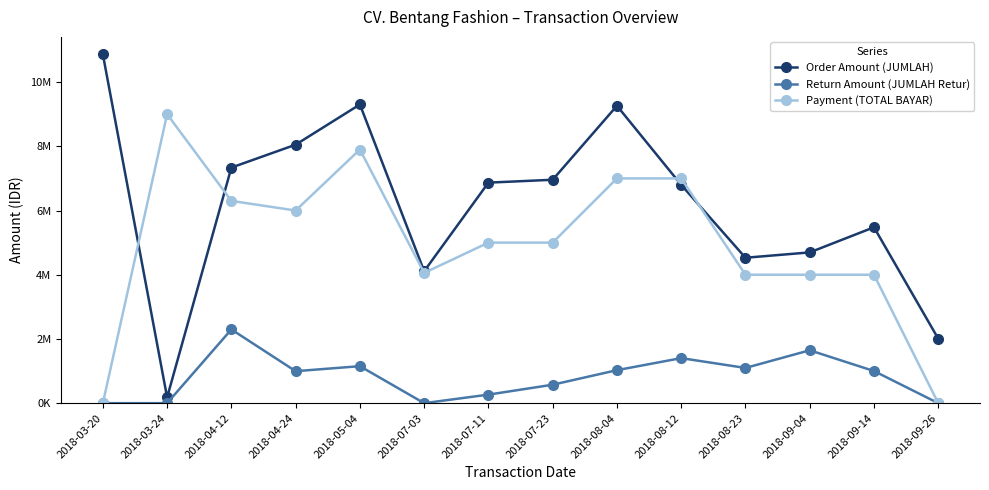

What are all the series names shown in the legend?

Order Amount (JUMLAH), Return Amount (JUMLAH Retur), Payment (TOTAL BAYAR)